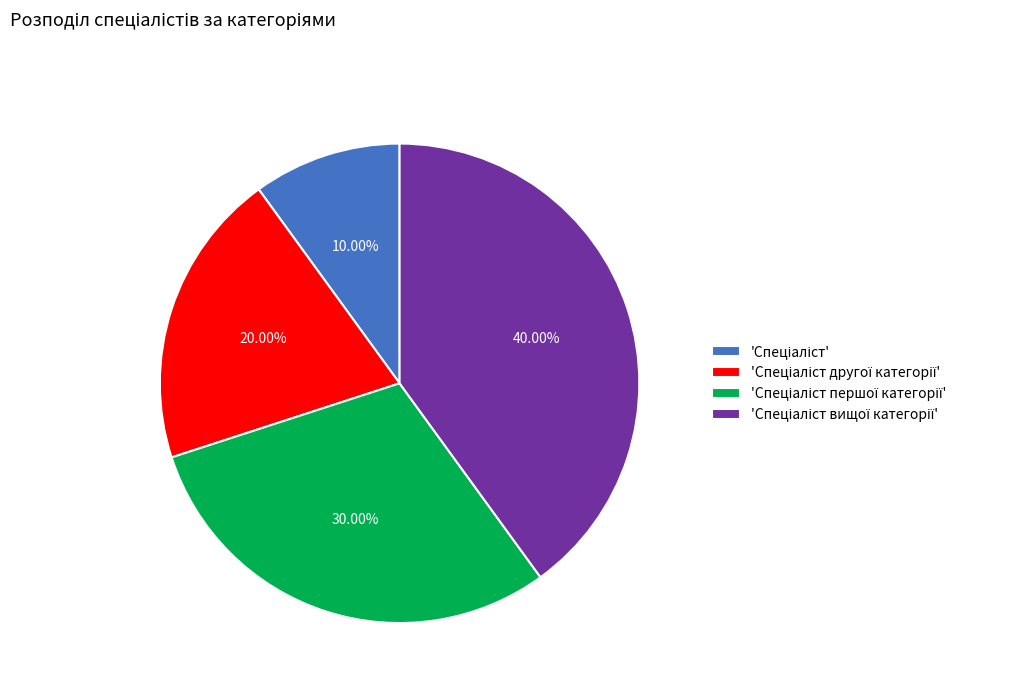

Is there any slice that represents more than half of the pie?

No